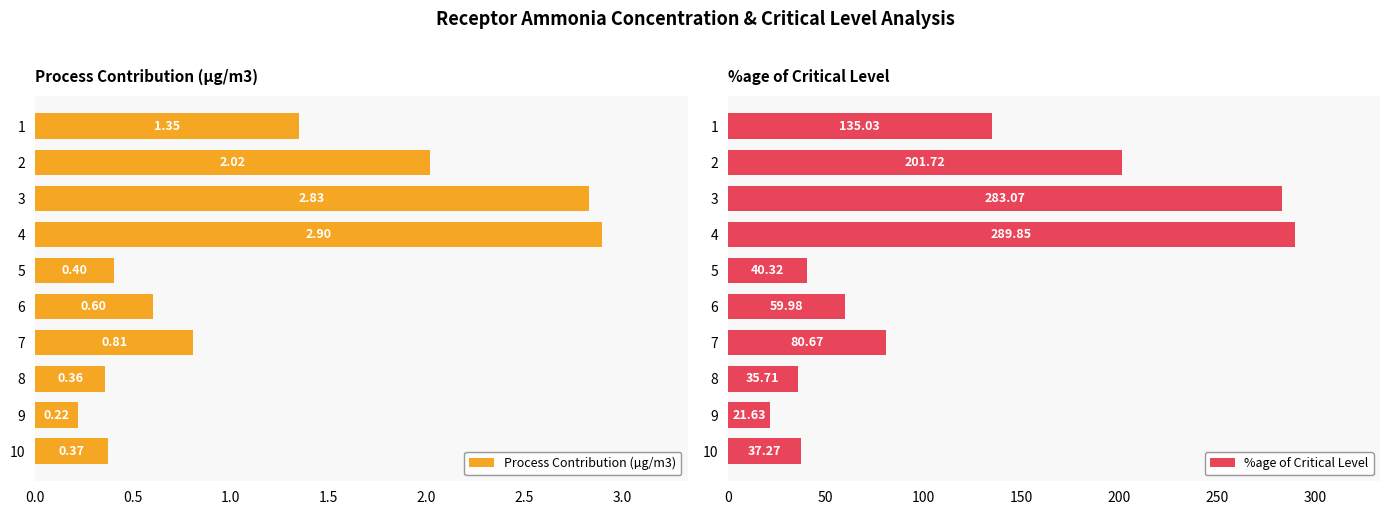

How many groups of bars are there?

10